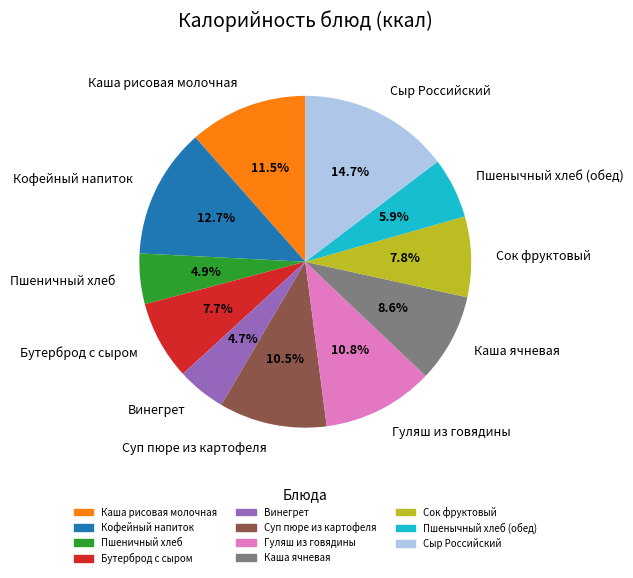

What percentage do Суп пюре из картофеля and Пшеничный хлеб together represent?

15.4%